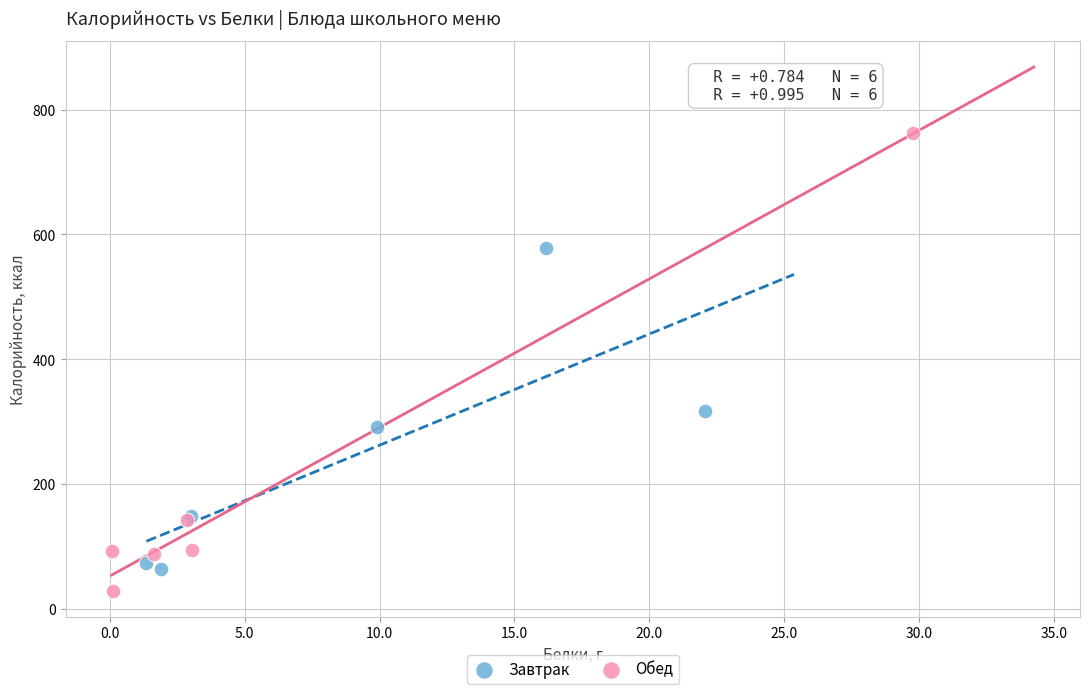

Which series contains the highest Y value?

Обед